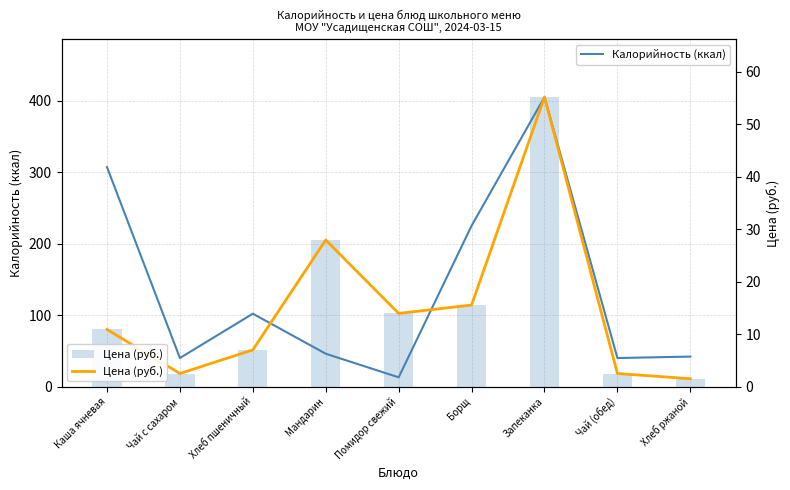

How many data points does each series have?

9